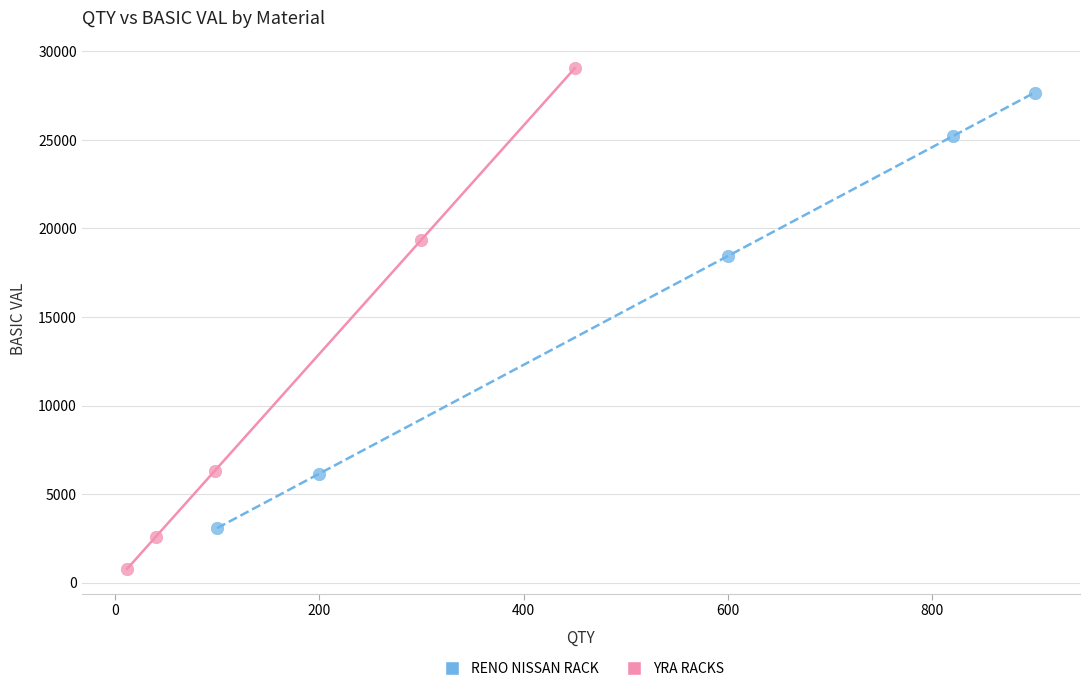

What are all the series names shown in the legend?

RENO NISSAN RACK, YRA RACKS